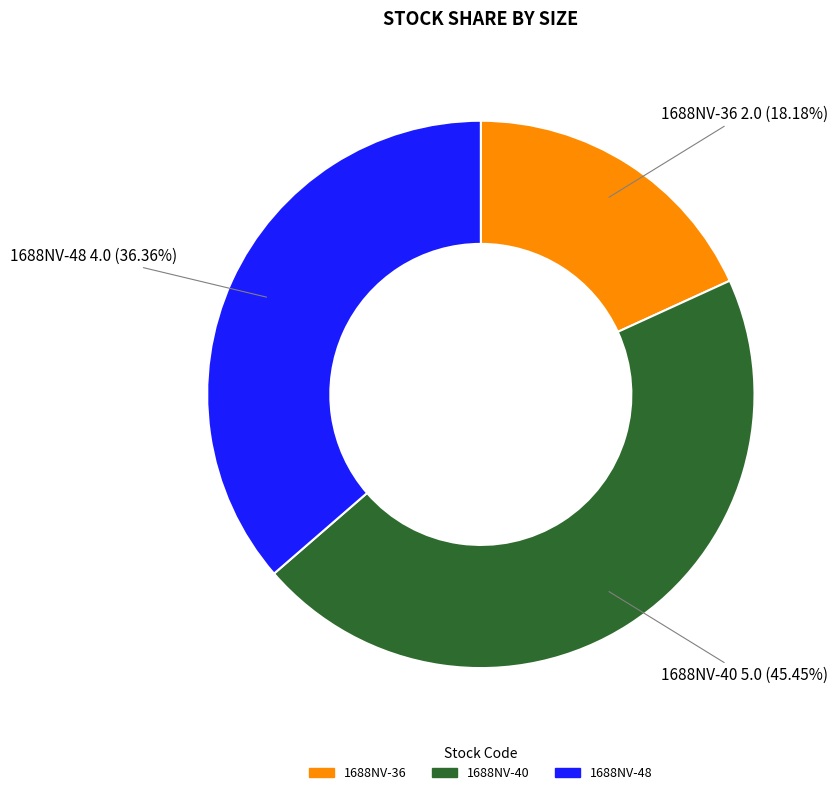

Is the sum of 1688NV-40 and 1688NV-36 greater than half?

Yes